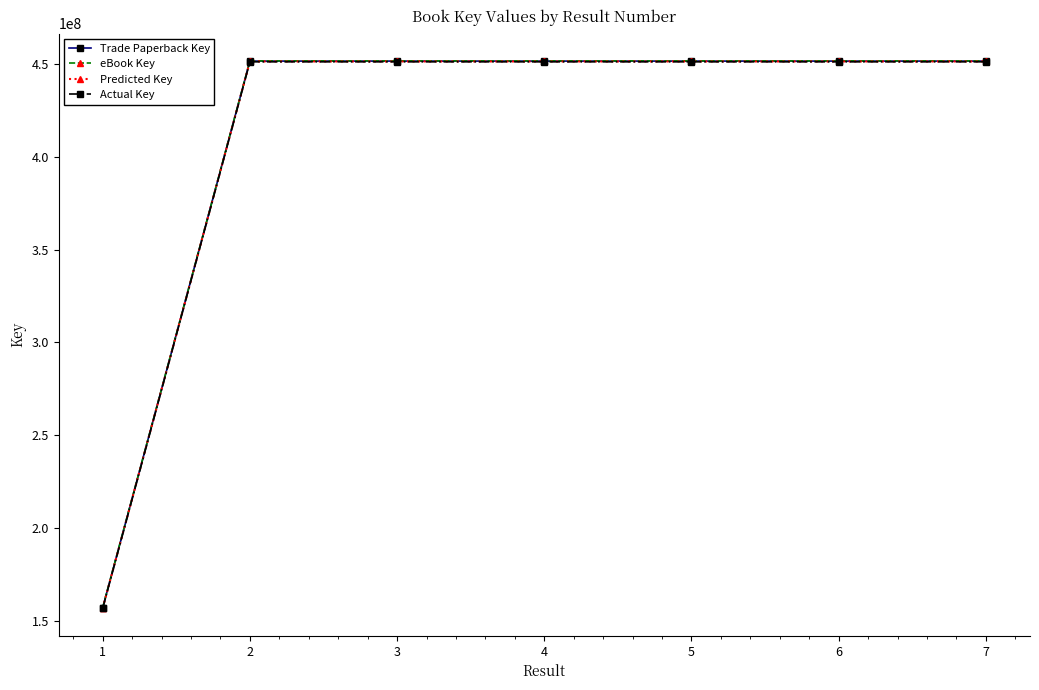

True or false: eBook Key has more than 0 points higher than both neighbors.

True